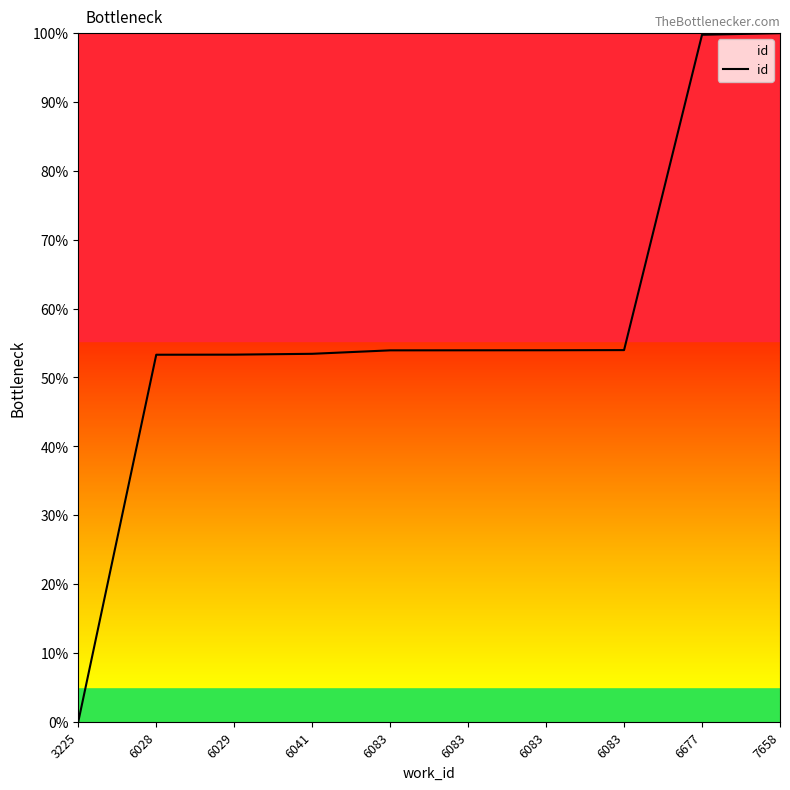

Does the chart display data point markers on the line(s)?

No